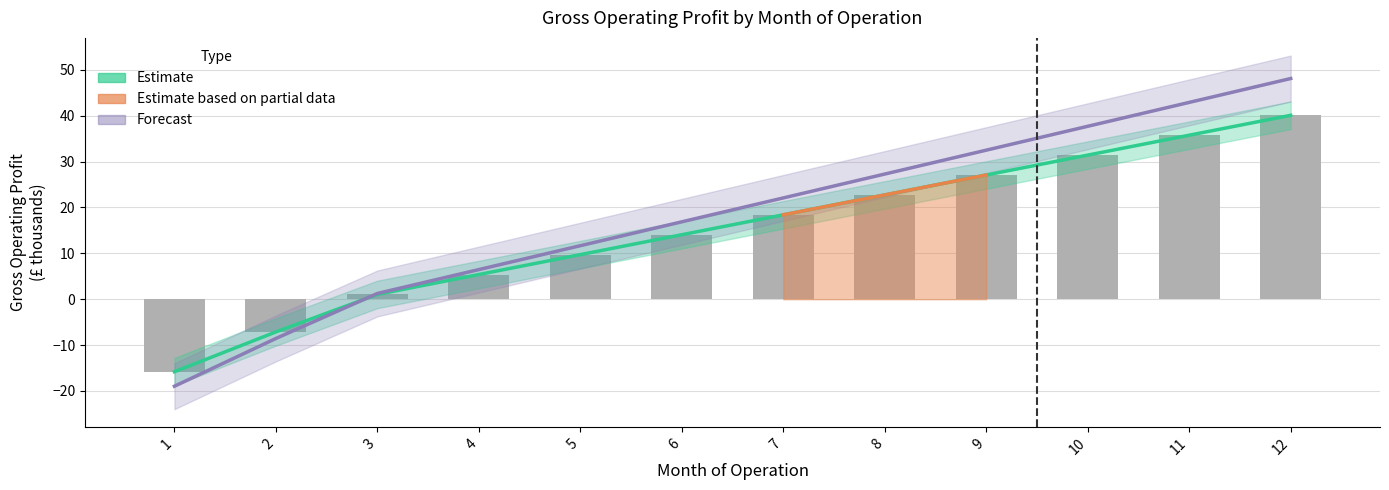

How many values in Annualised Gross Operating Profit are below zero?

2